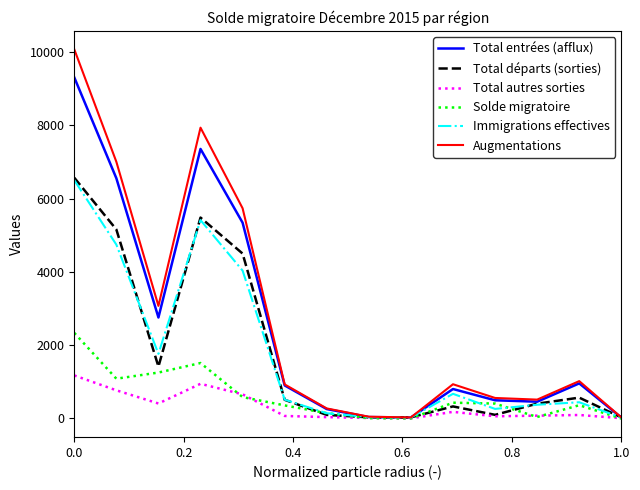

What is the maximum value shown in the chart?

10076